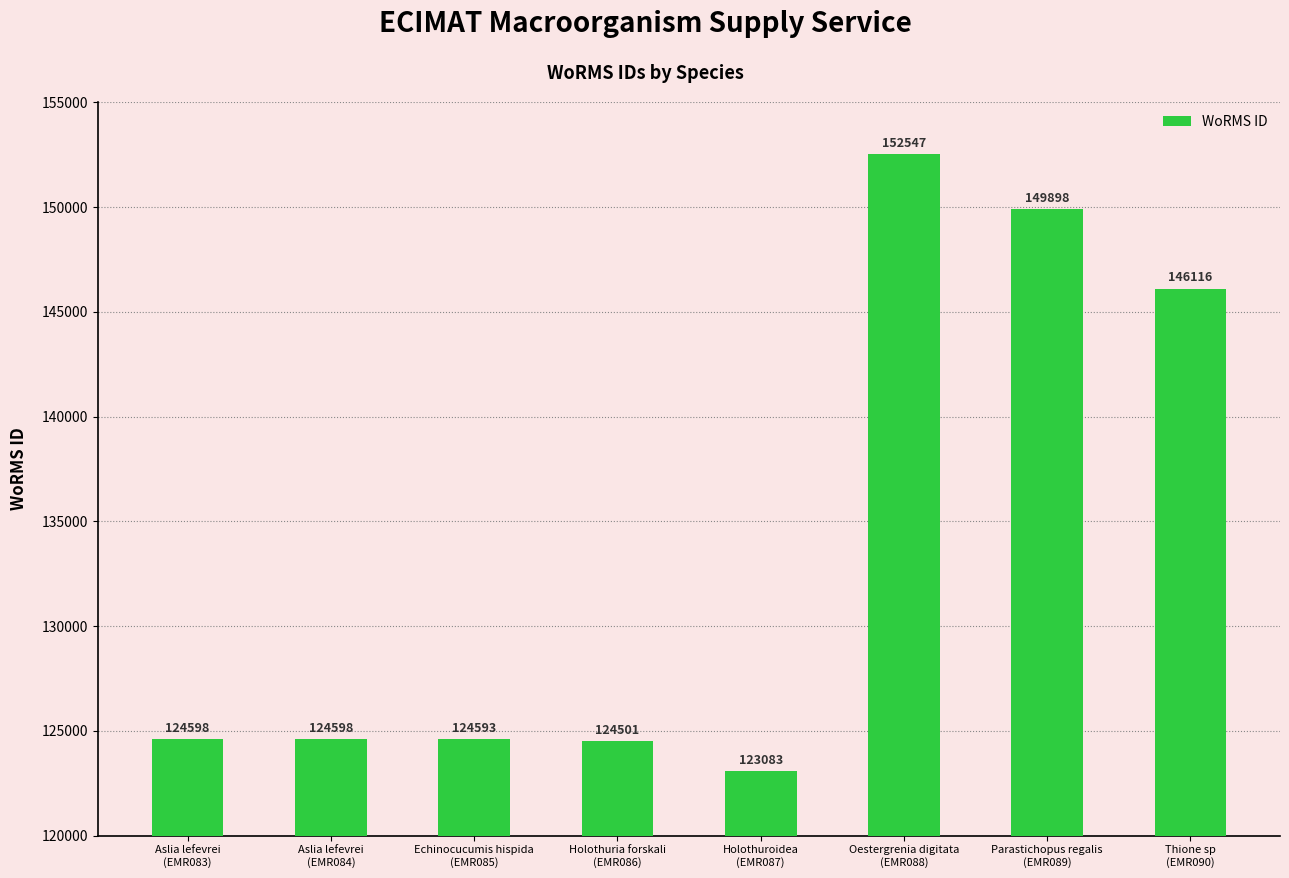

What is the sum of all values?

1069934